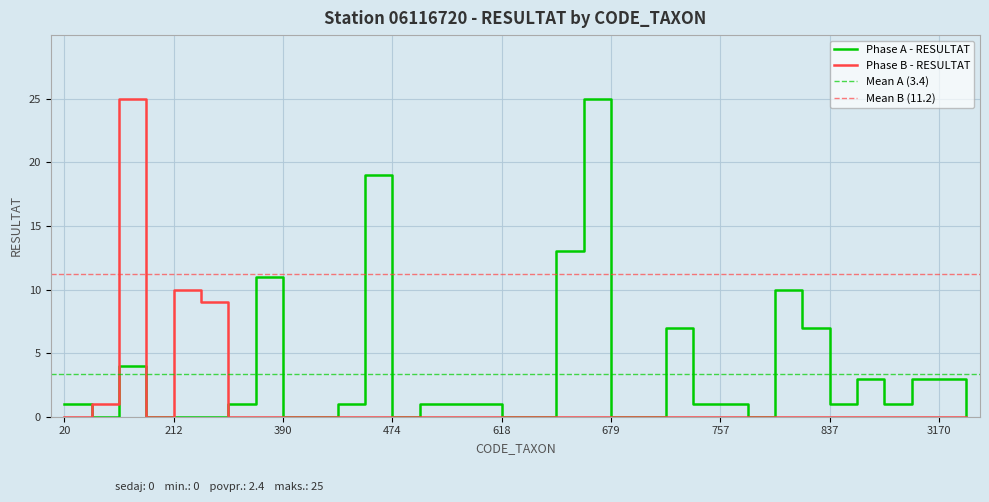

At which category is the sum across all series the highest?

69